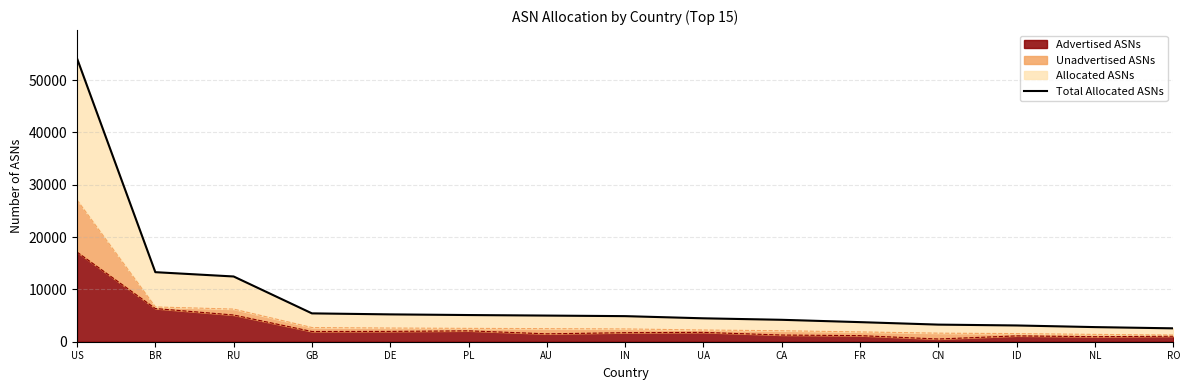

What is the label of the 9th point from the right?

AU